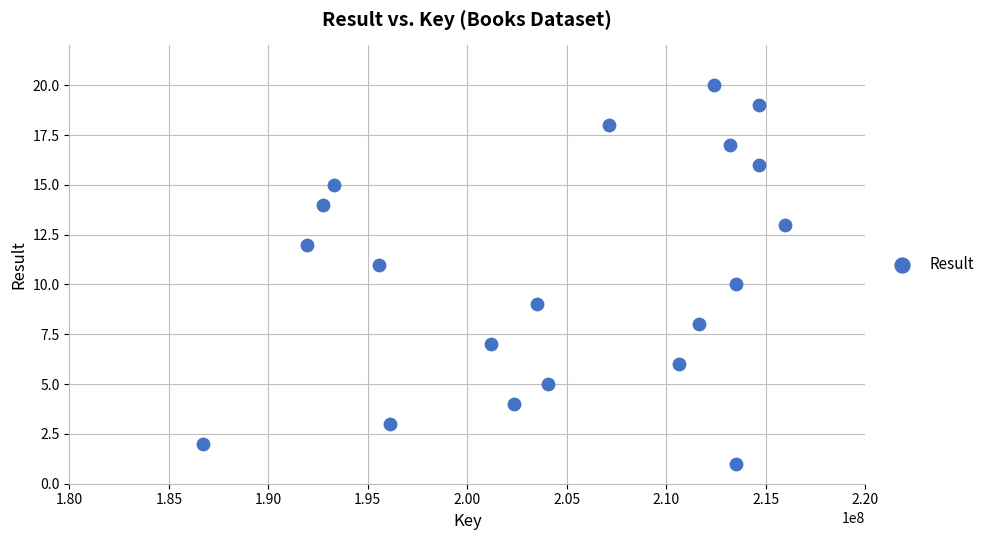

What is the range of Y values (max minus min)?

19